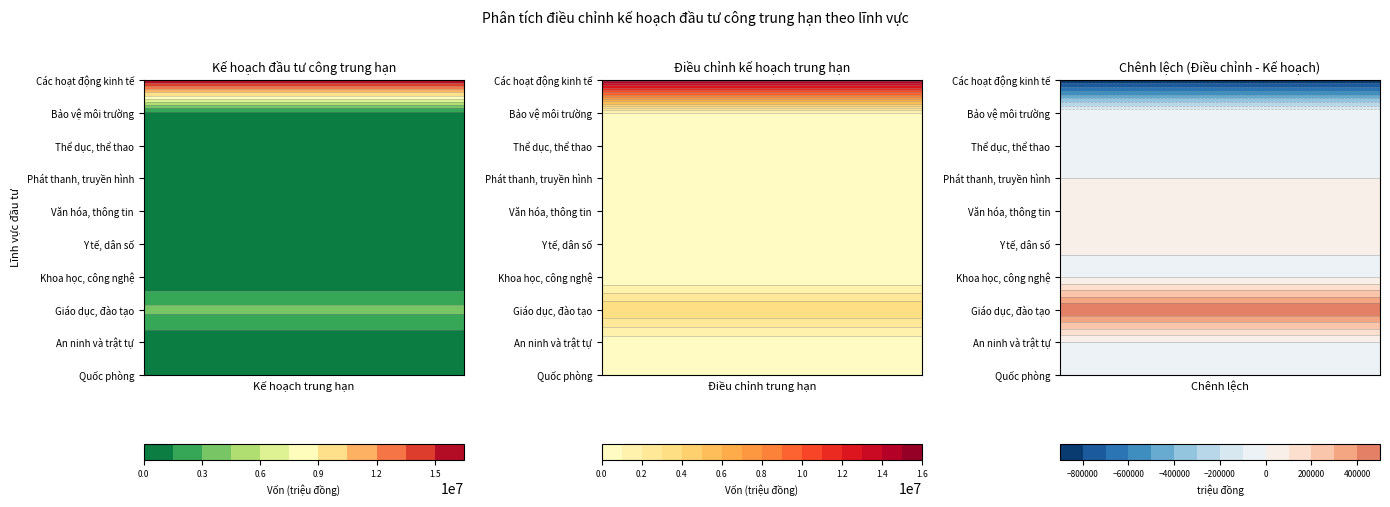

Rank the categories by Bảo vệ môi trường value from highest to lowest.

0, 1